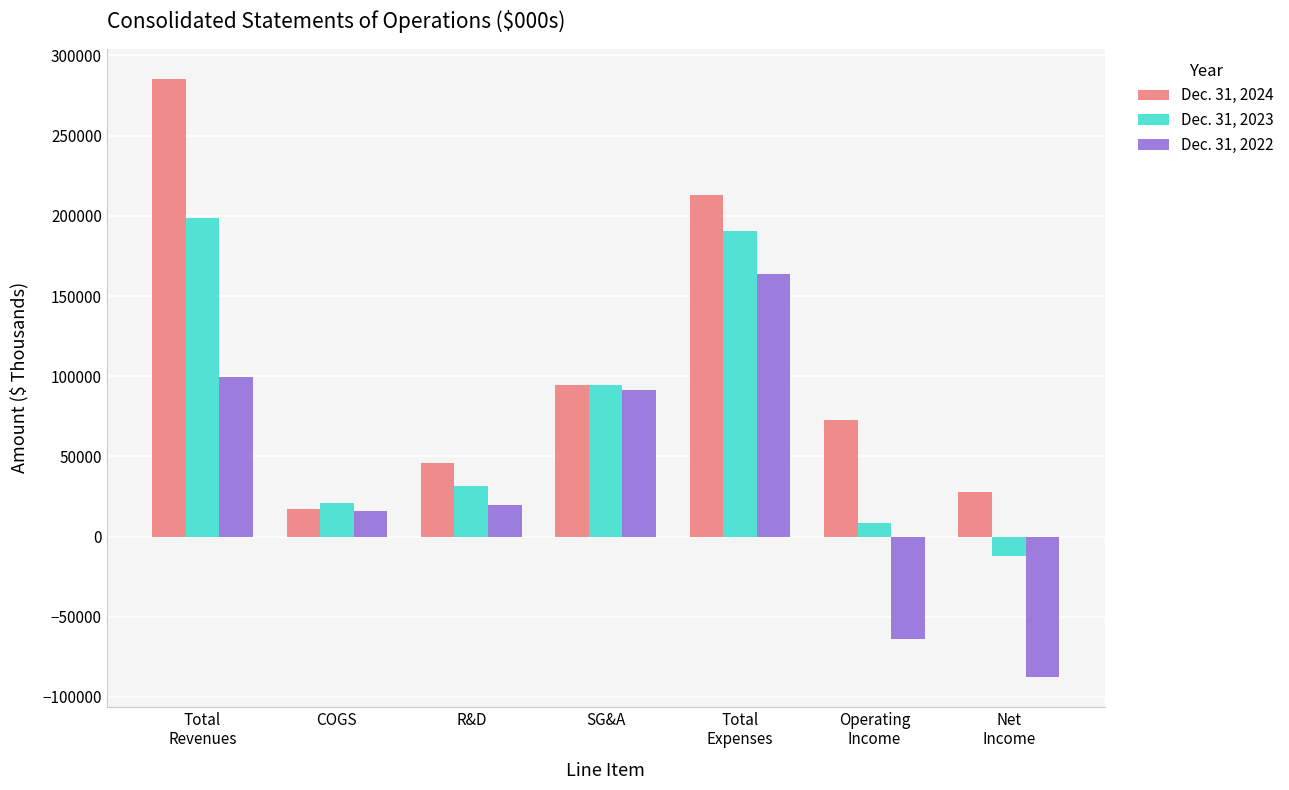

At Total
Expenses, list the series in order from largest to smallest.

Dec. 31, 2024, Dec. 31, 2023, Dec. 31, 2022